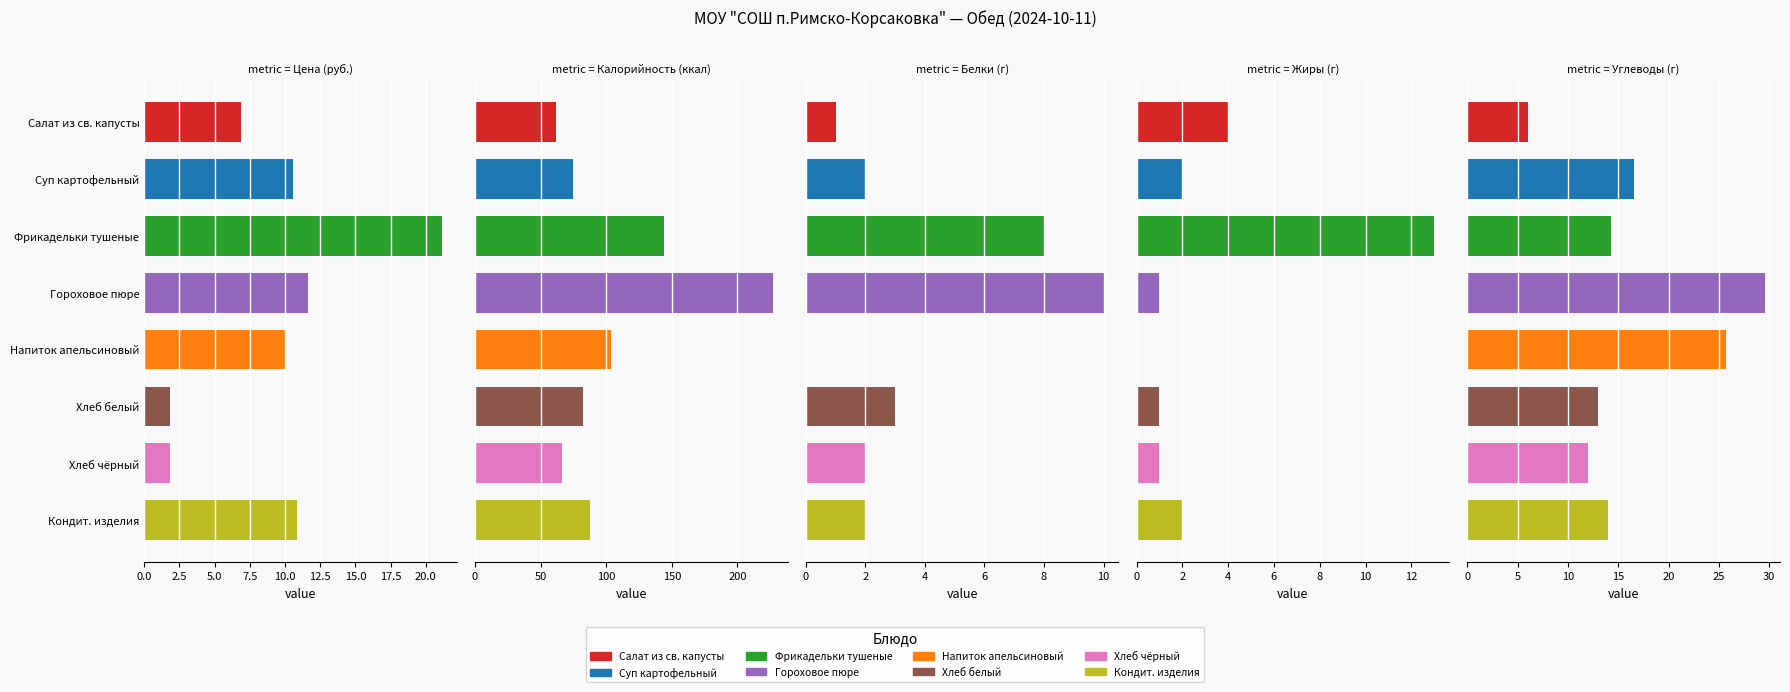

What is the spread (max minus min) of values at Кондит. изделия?

86.0